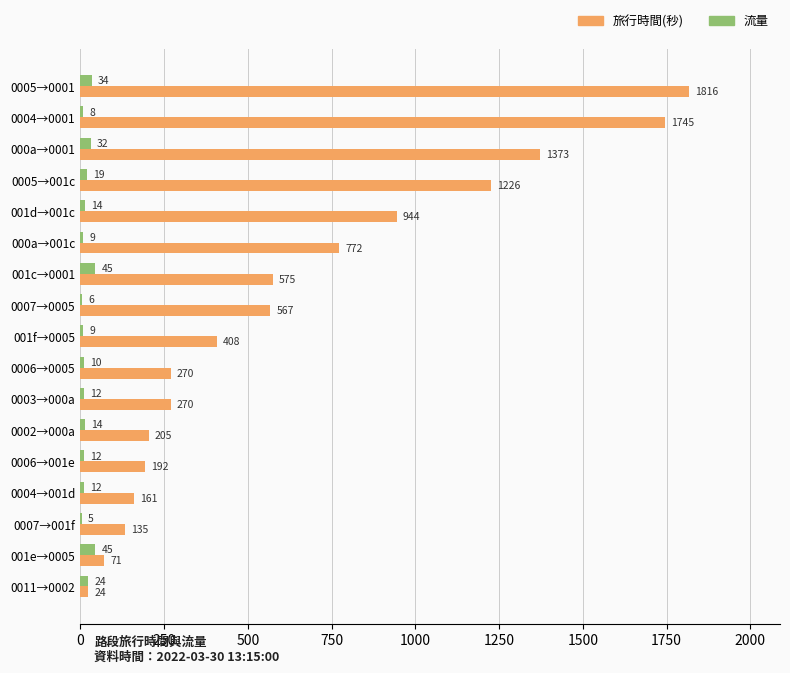

Is it true that 流量 equals 9 at 000a→001c?

True